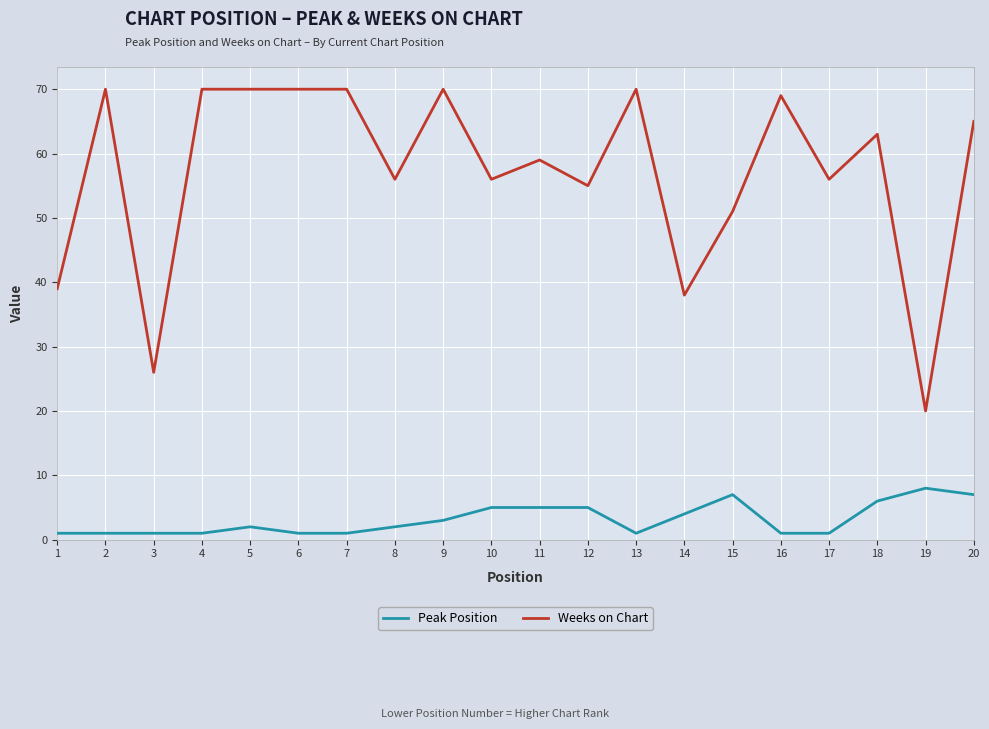

What is the difference between the Weeks on Chart values at 19 and 18?

43